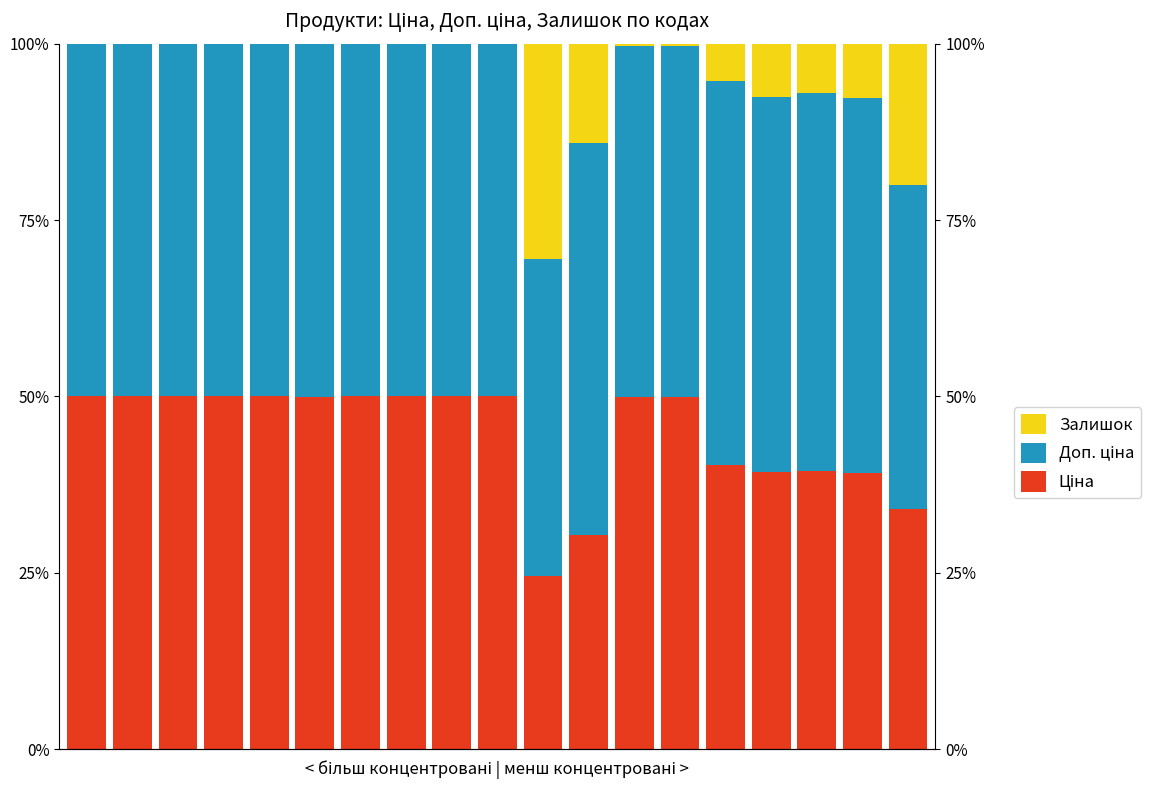

Which series has the largest total across all categories?

Доп. ціна